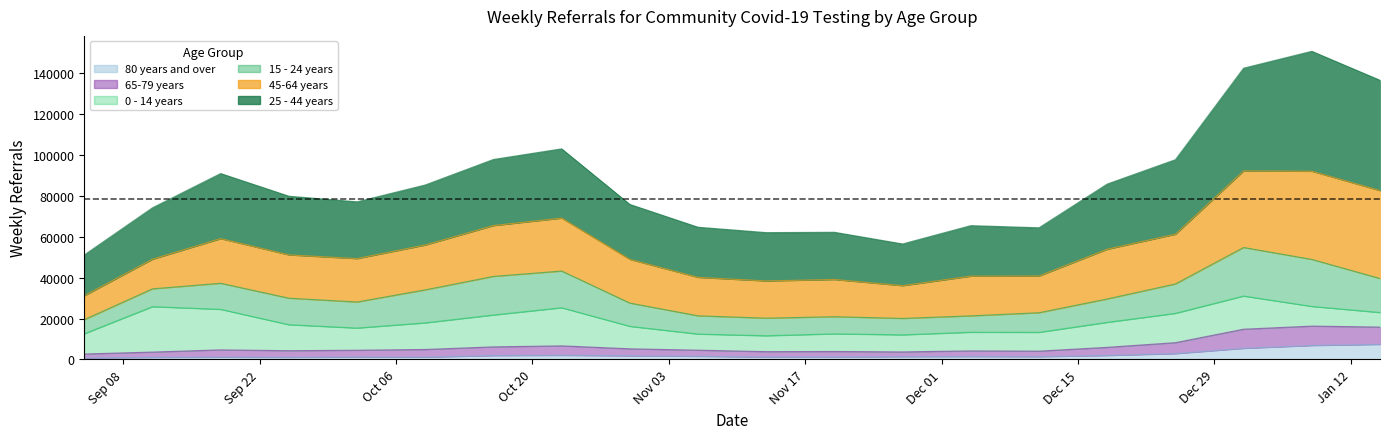

Which has a higher value, 2020-12-18 or 2020-11-13?

2020-12-18